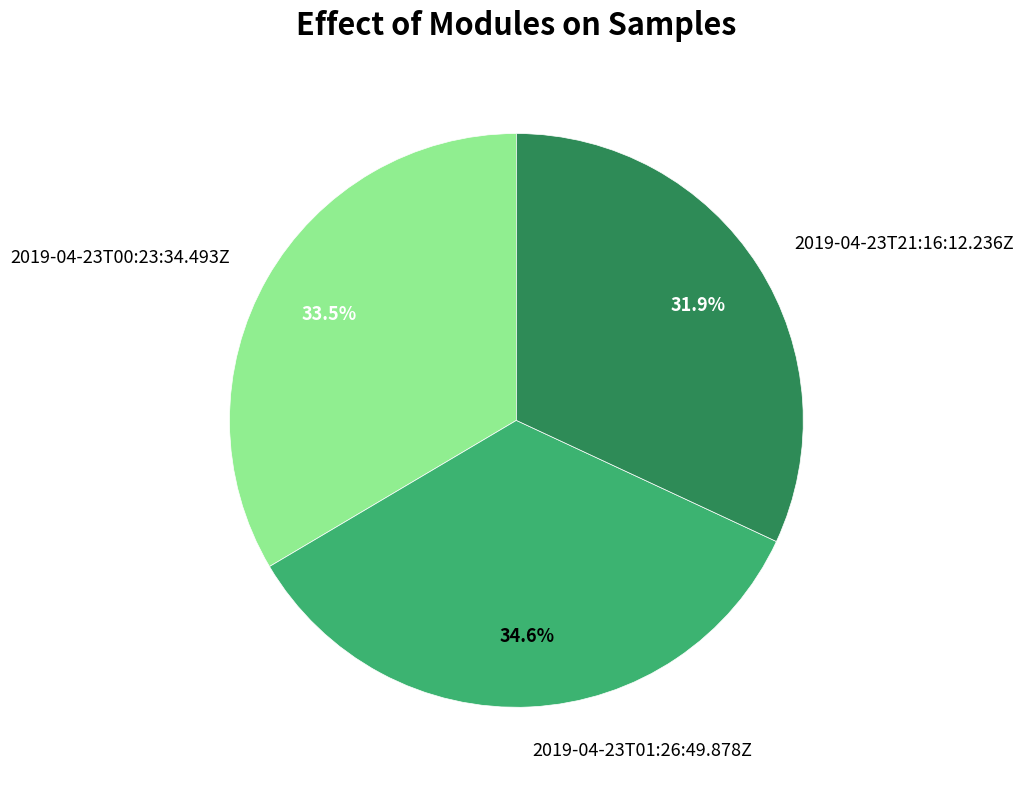

To the nearest percent, what is the difference between the 2019-04-23T00:23:34.493Z and 2019-04-23T01:26:49.878Z slice percentages?

1%